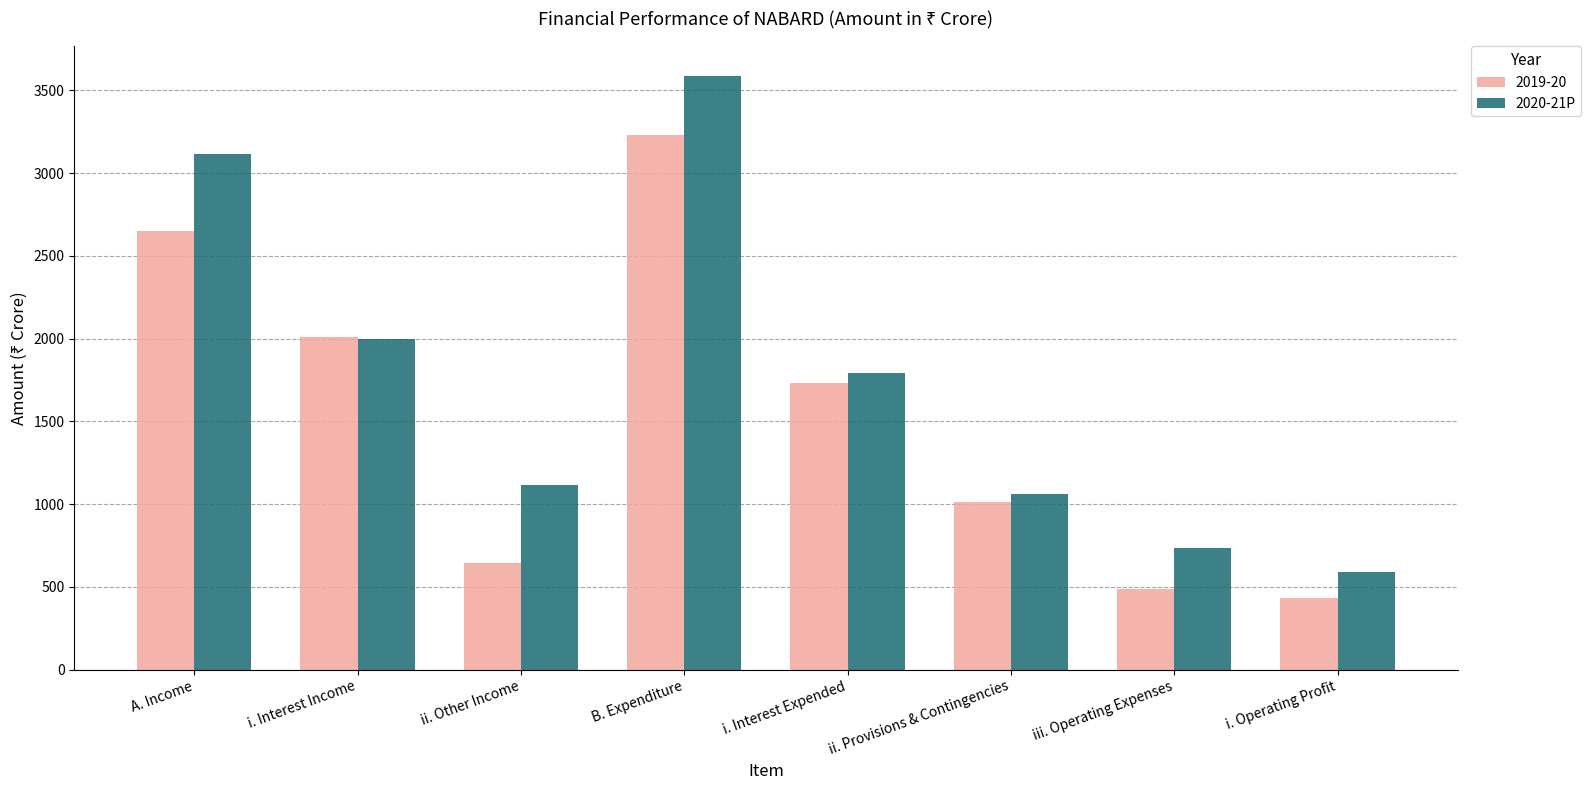

The 2019-20 series shows 484 at iii. Operating Expenses. True or false?

True